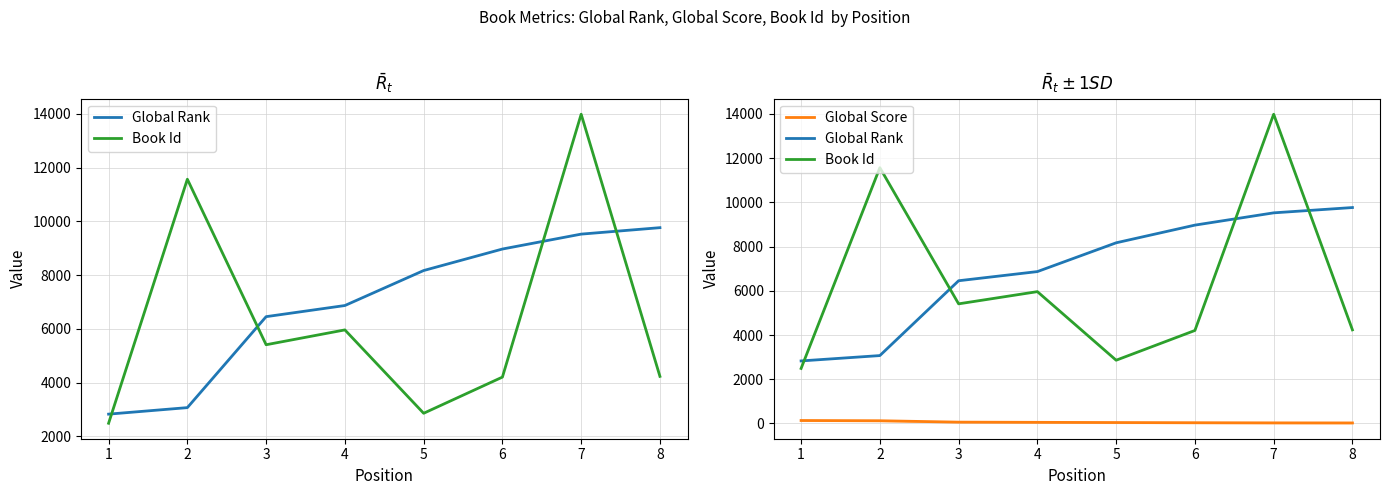

At which label does Global Score reach its minimum?

8